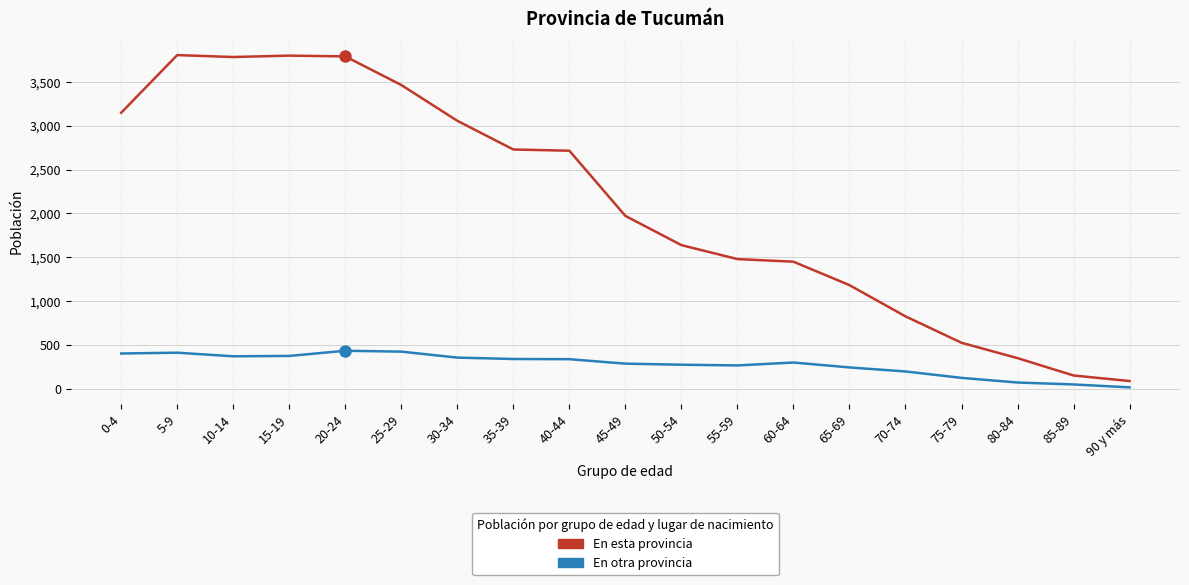

Which series has the widest spread of values?

En esta provincia